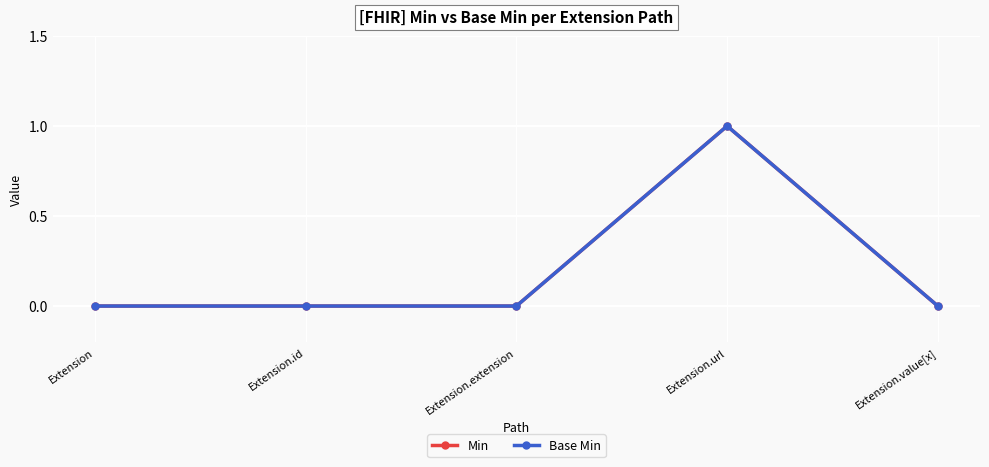

True or false: Min and Base Min cross at least once.

False